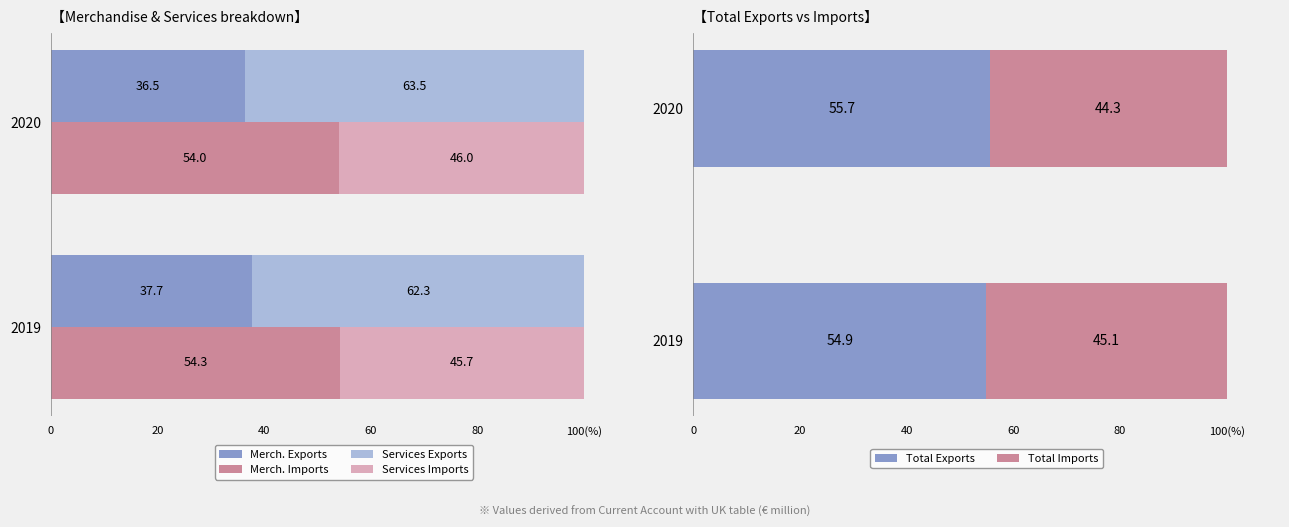

What are all the series names shown in the legend?

Merch. Exports, Services Exports, Merch. Imports, Services Imports, Total Exports, Total Imports